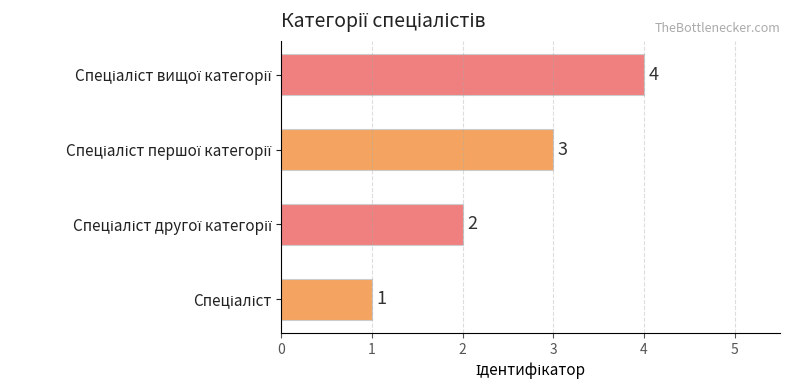

Count the values in the range 2 to 4.

3